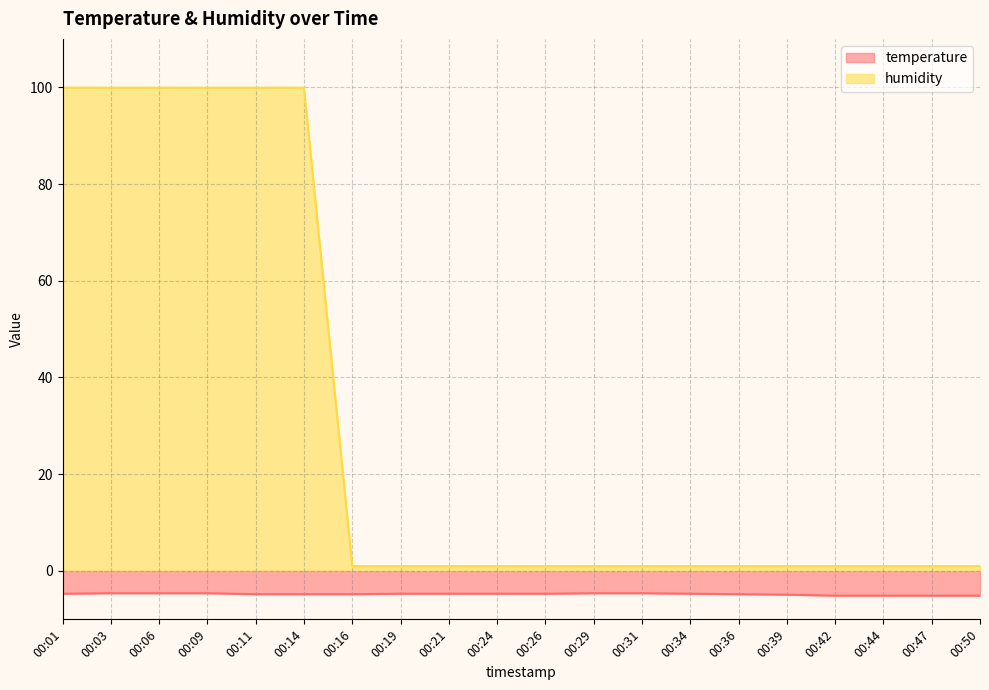

What is the sum of the temperature values at 00:42 and 00:09?

-9.7